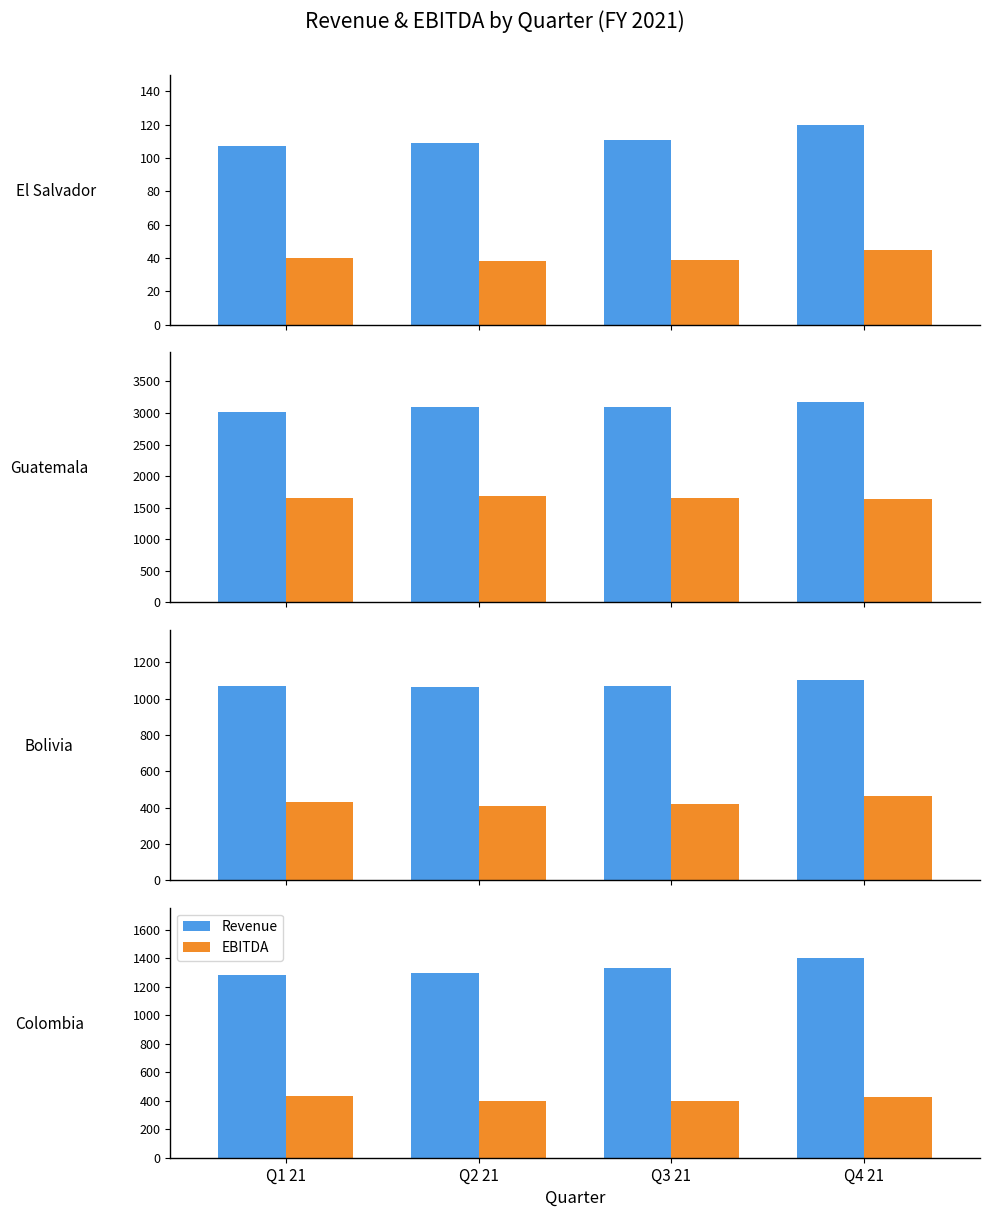

What position from the right is Q3 21?

2